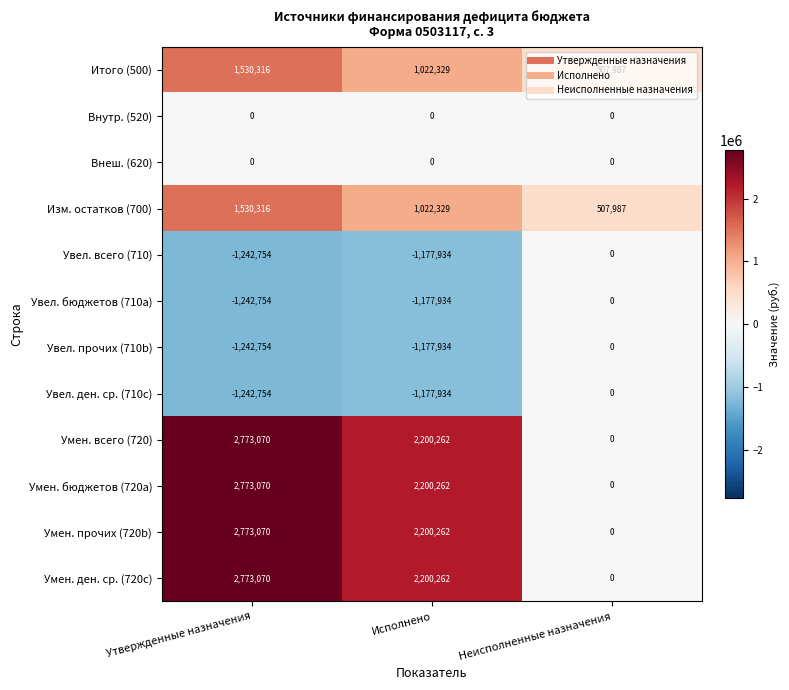

What is the difference between the highest and lowest values at Исполнено?

3378196